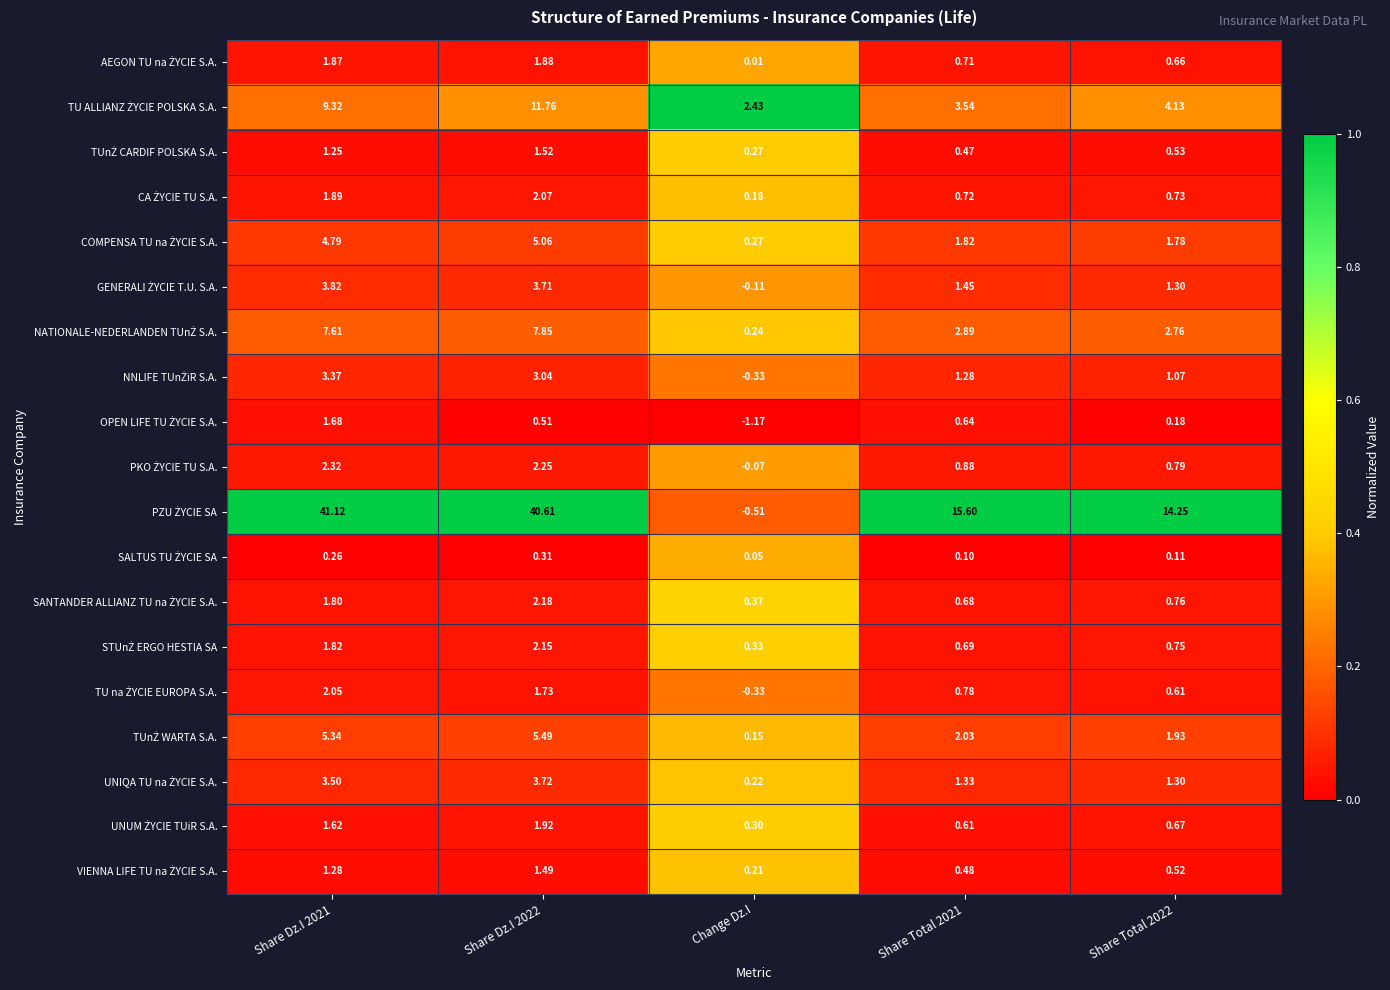

Count the number of data series in this chart.

19